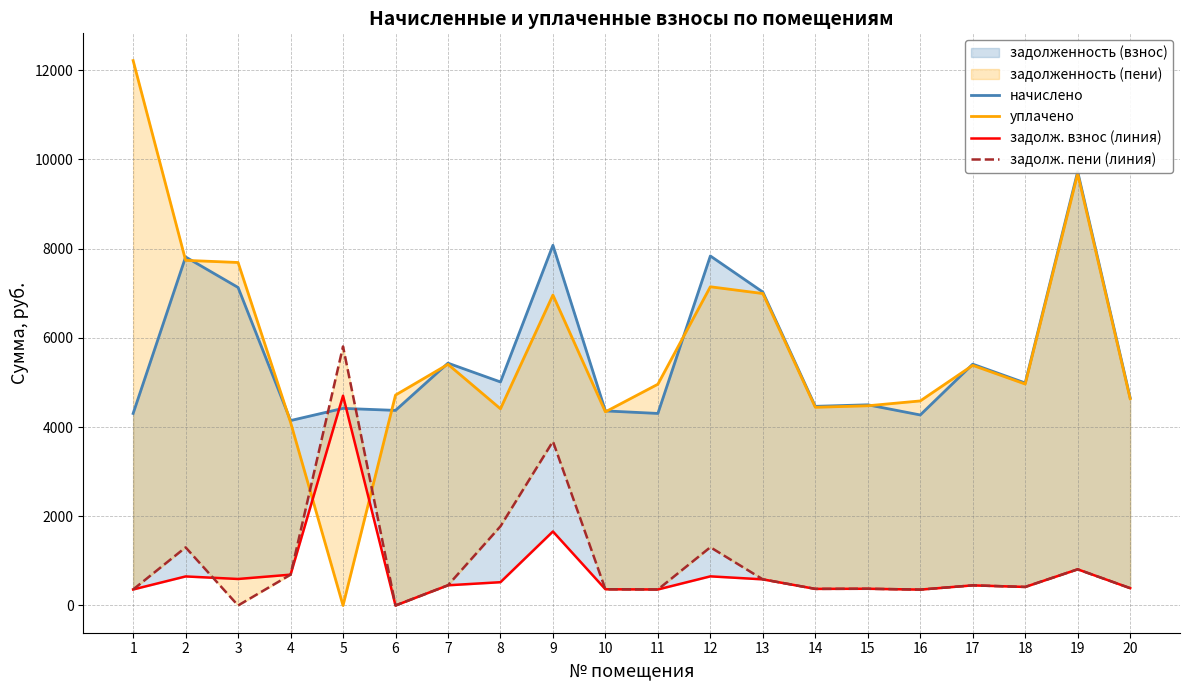

Where is задолж. взнос (линия) nearest to the value 2350?

9